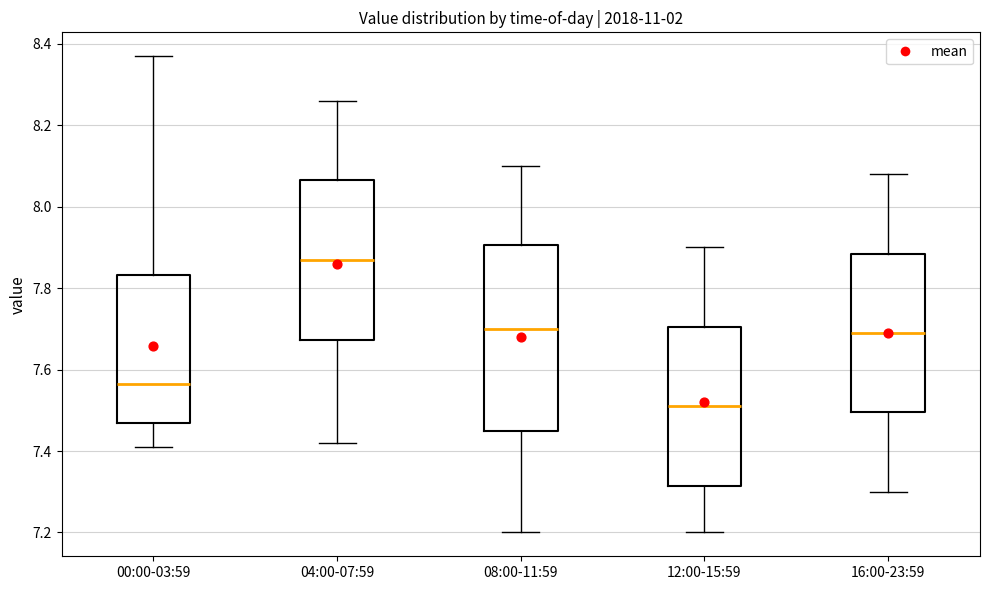

Comparing the boxes themselves (not the whiskers), which one is the tallest?

08:00-11:59